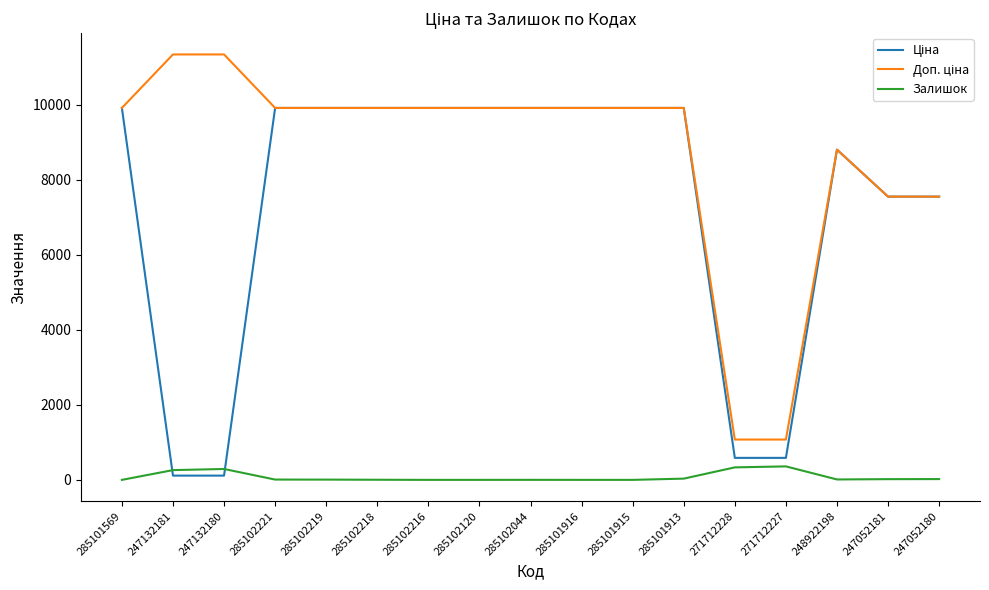

What is the difference between the highest and lowest values at 285102120?

9908.5